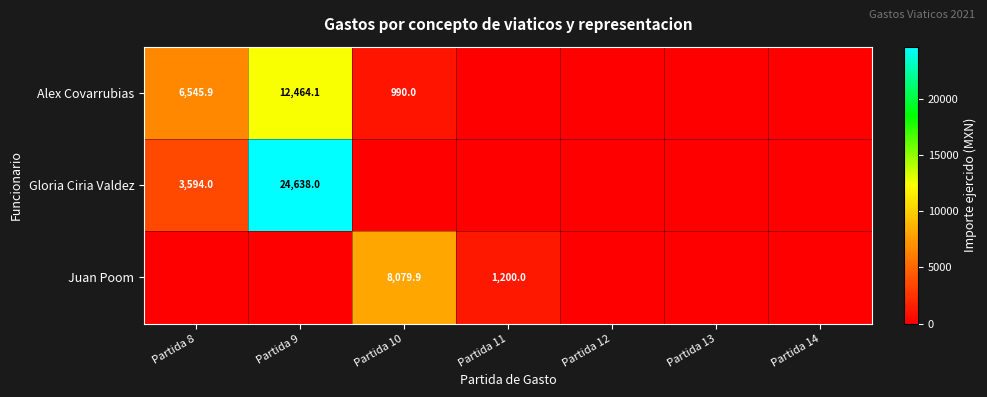

True or false: Alex Covarrubias has a value of 6545.9 at Partida 8.

True